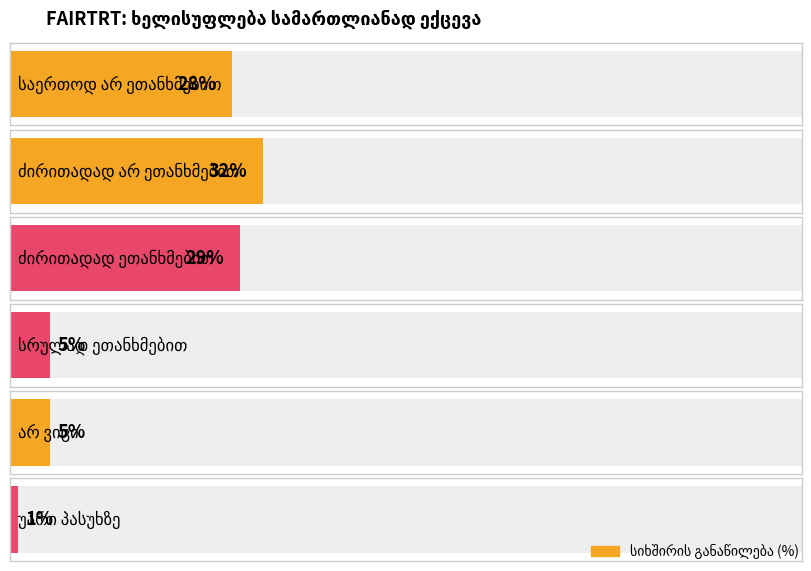

What is the approximate value at ძირითადად ეთანხმებით?

29